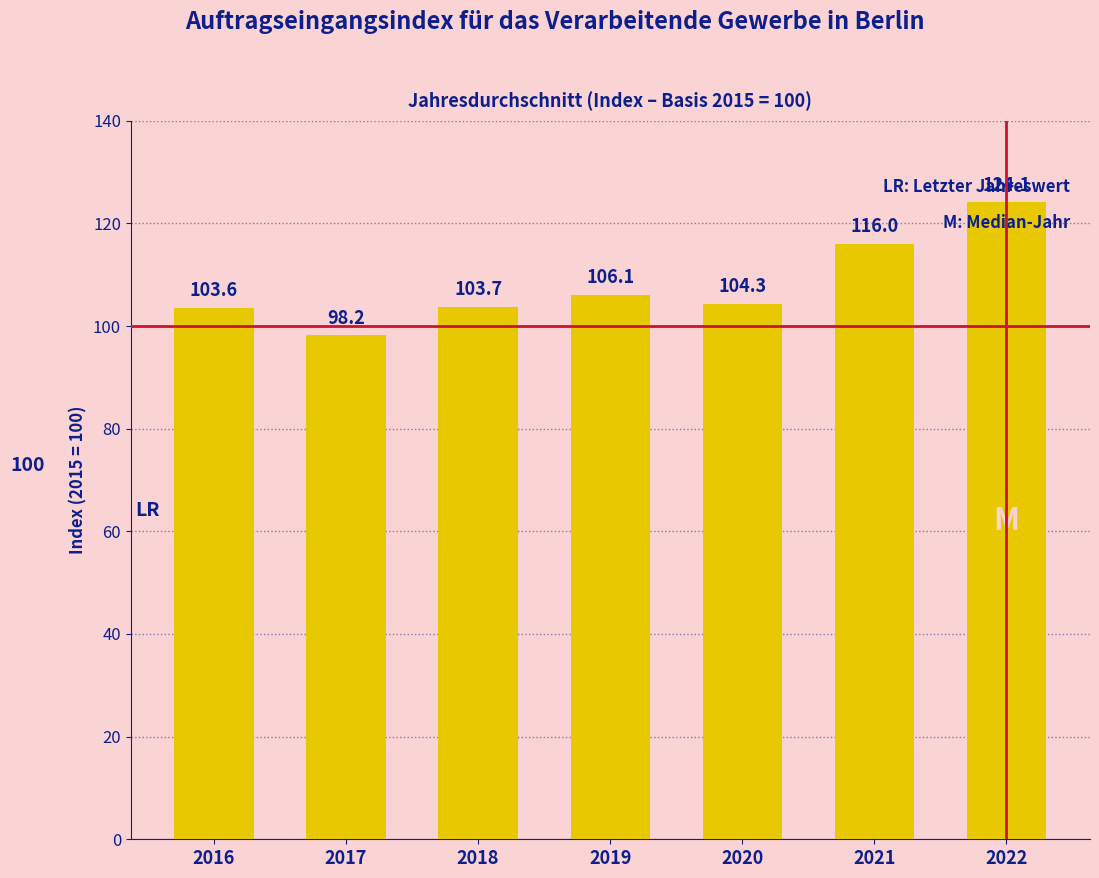

Which has a higher value, 2016 or 2022?

2022